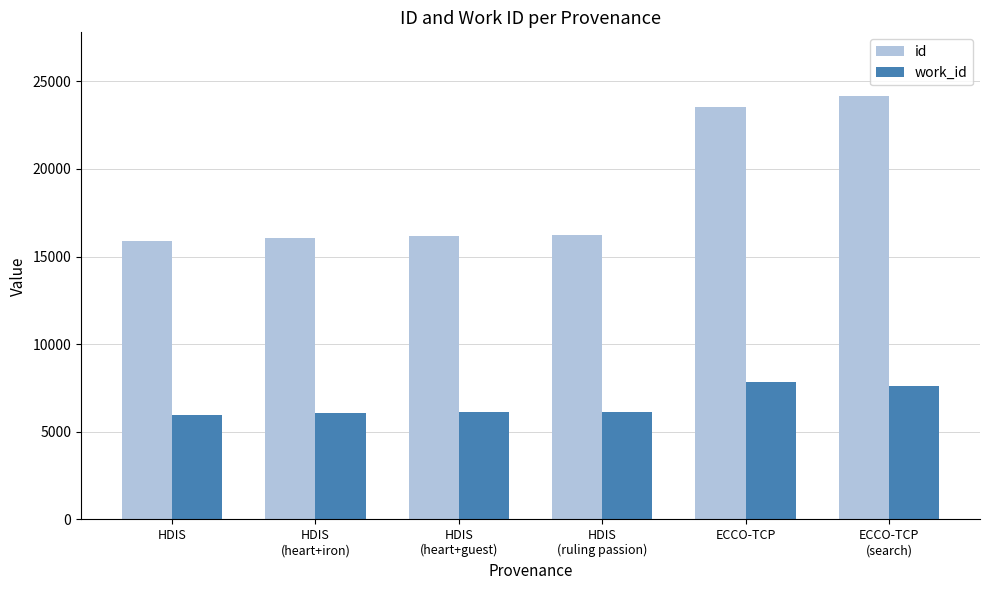

What is the spread (max minus min) of values at ECCO-TCP
(search)?

16581